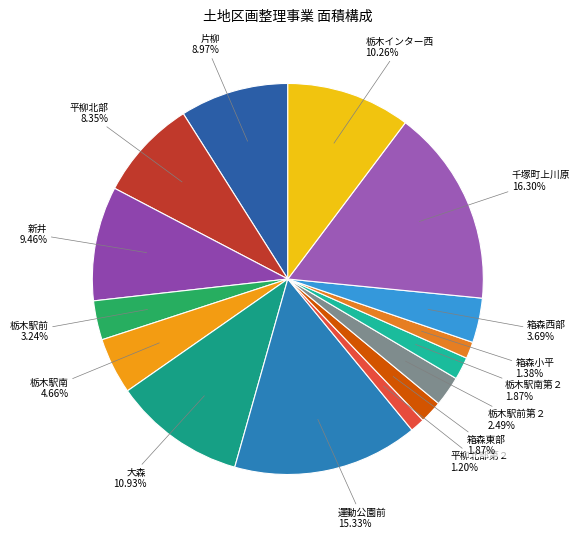

How many segments does this pie chart have?

15